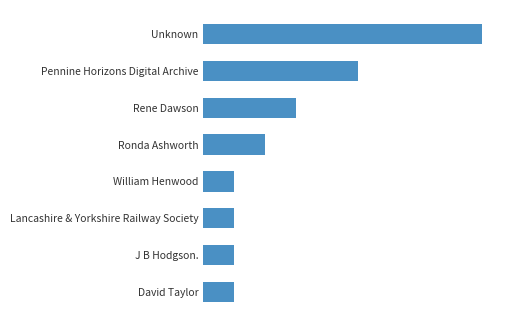

Are the bars horizontal?

Yes